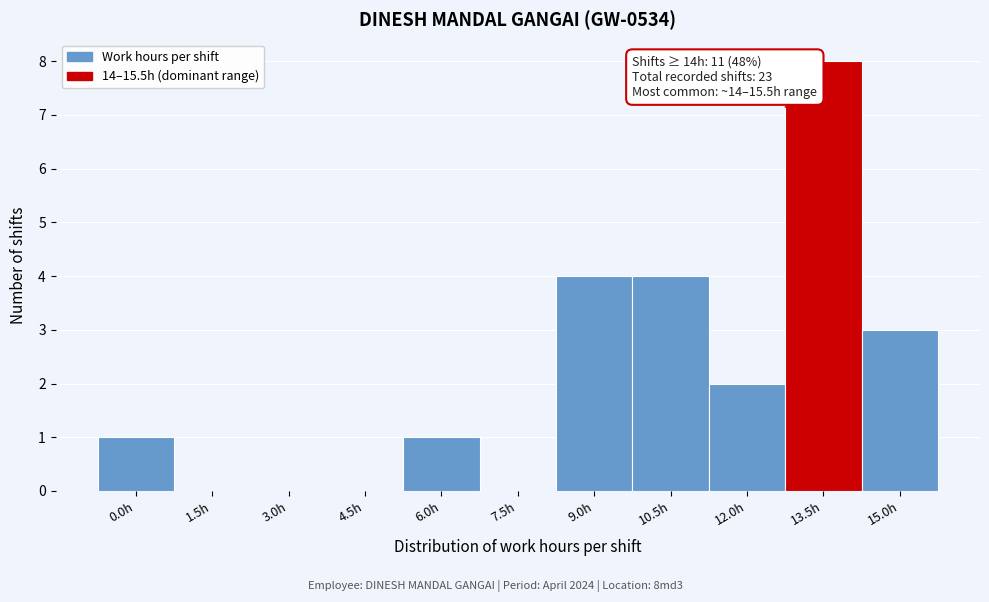

Reading left to right, extract all data points from this chart.

0.0h=1	1.5h=0	3.0h=0	4.5h=0	6.0h=1	7.5h=0	9.0h=4	10.5h=4	12.0h=2	13.5h=8	15.0h=3